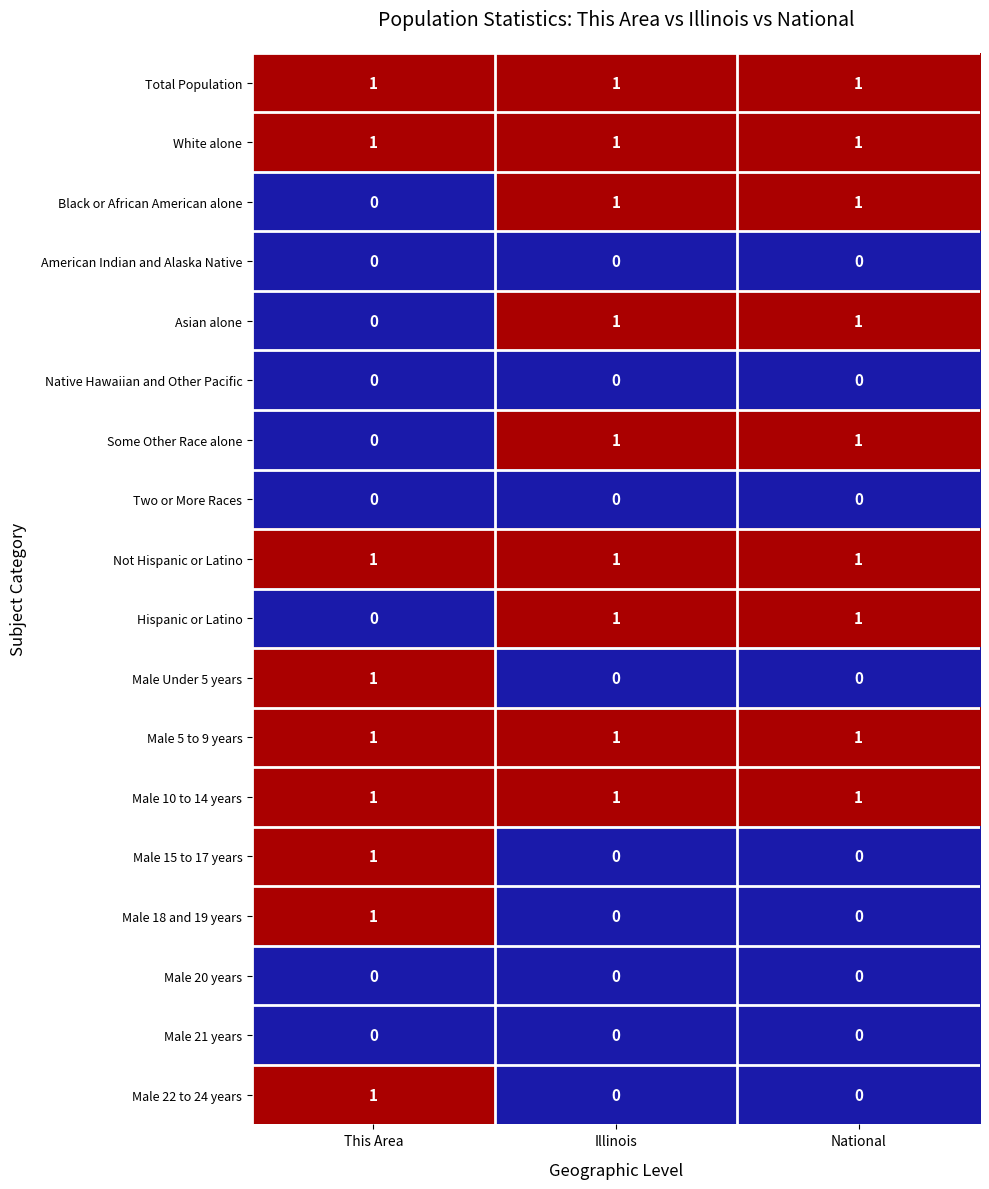

What is the total value across all series at Illinois?

9